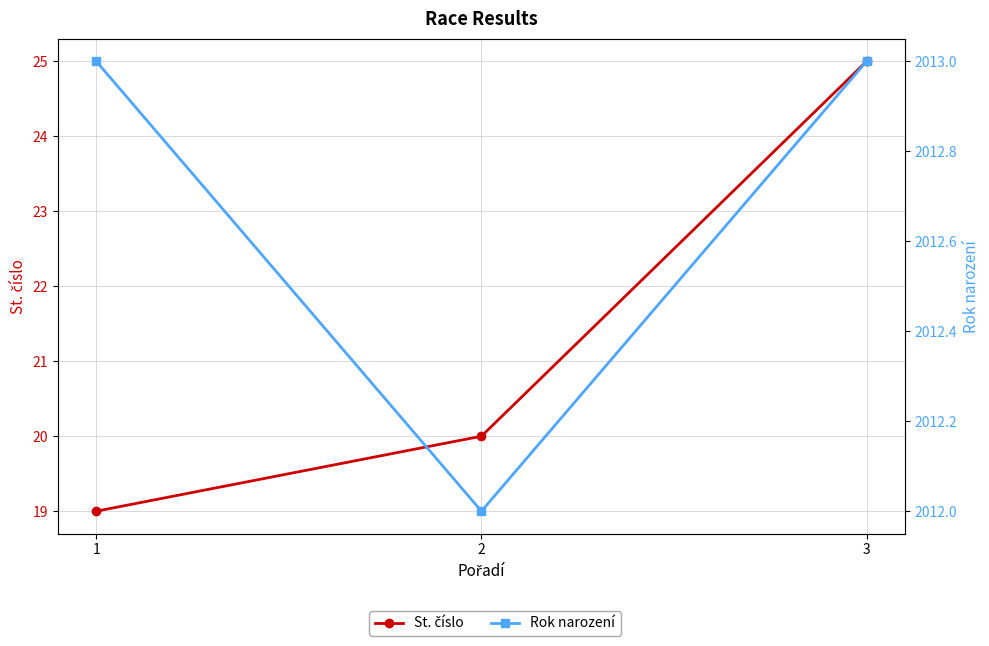

Does the chart have visible grid lines?

Yes